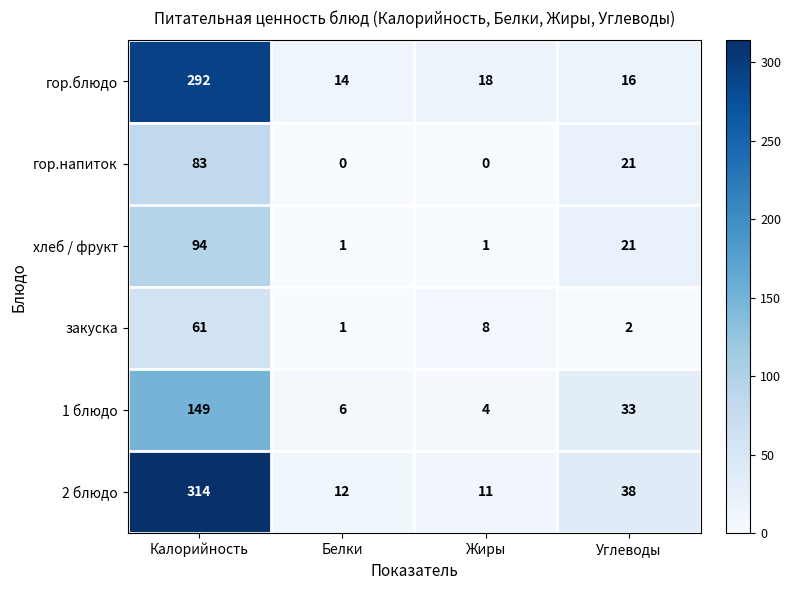

Is it true that гор.напиток equals 0 at Белки?

True